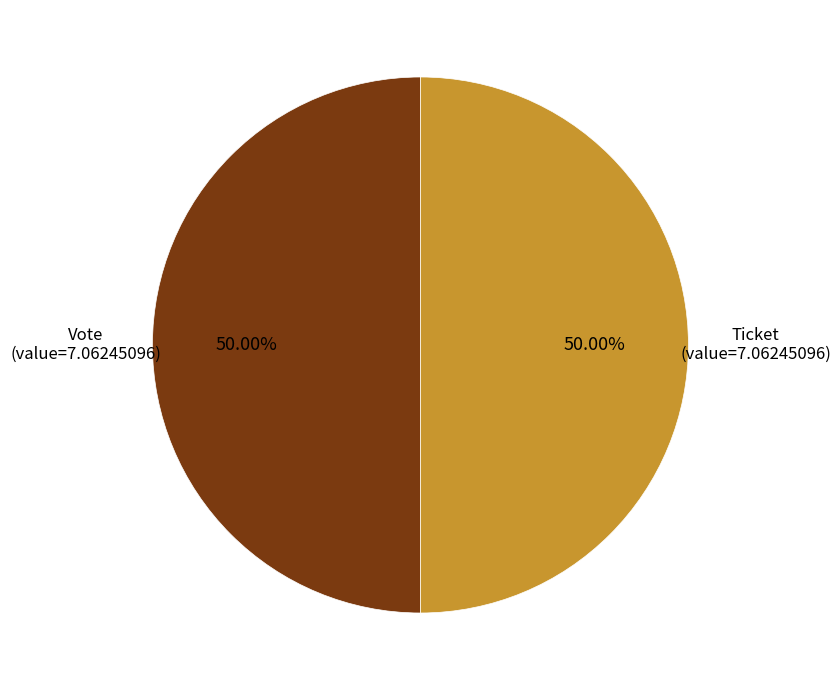

The Ticket slice represents 13% of the pie. True or false?

False